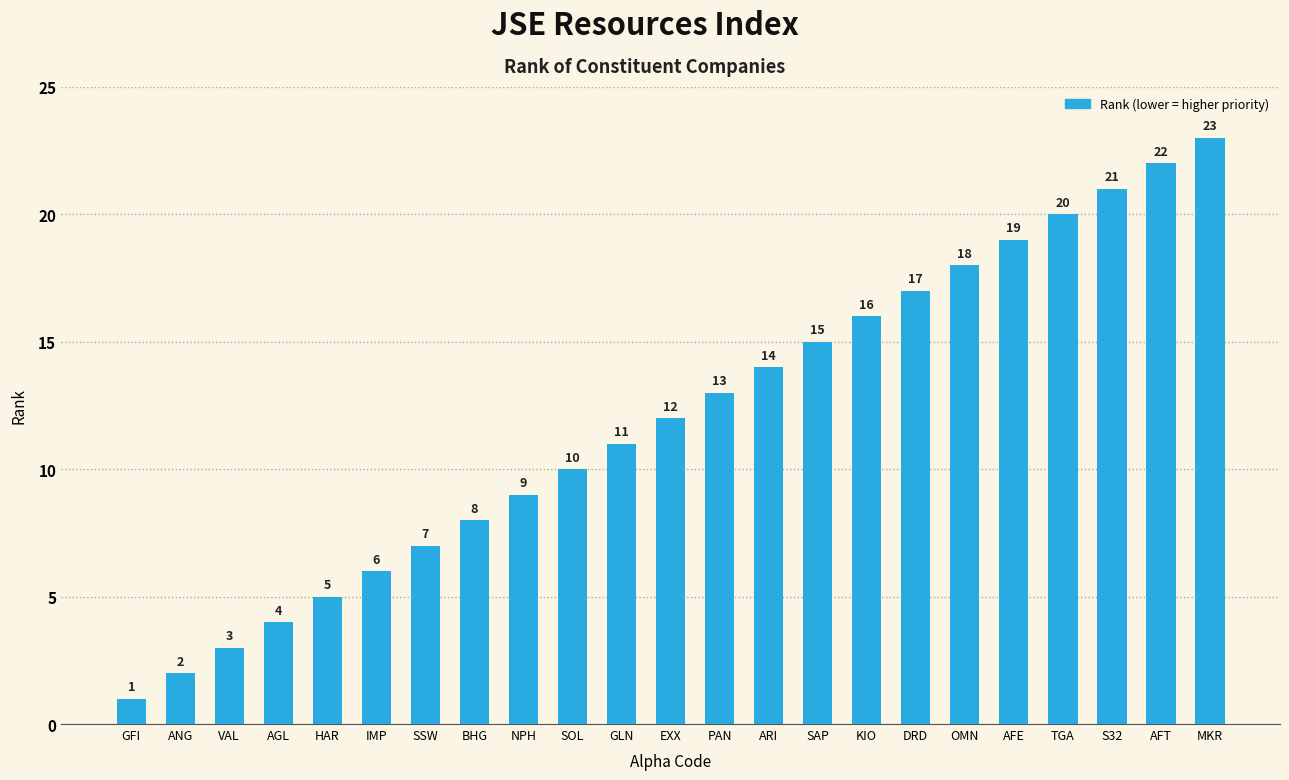

List the labels in order of value, smallest first.

GFI, ANG, VAL, AGL, HAR, IMP, SSW, BHG, NPH, SOL, GLN, EXX, PAN, ARI, SAP, KIO, DRD, OMN, AFE, TGA, S32, AFT, MKR